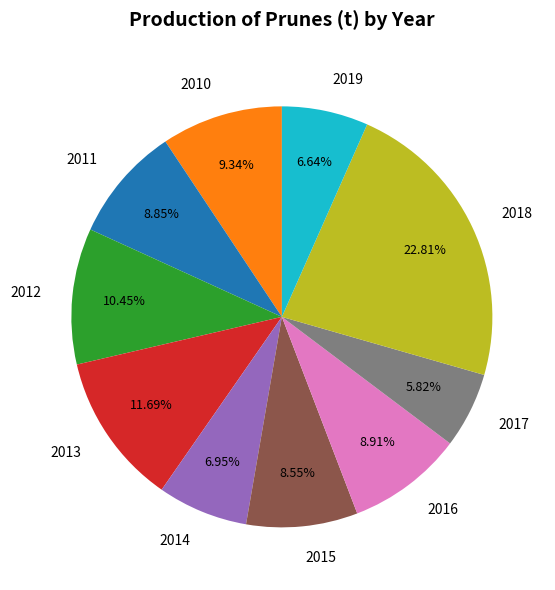

Do 2017 and 2013 together represent more than half of the pie?

No